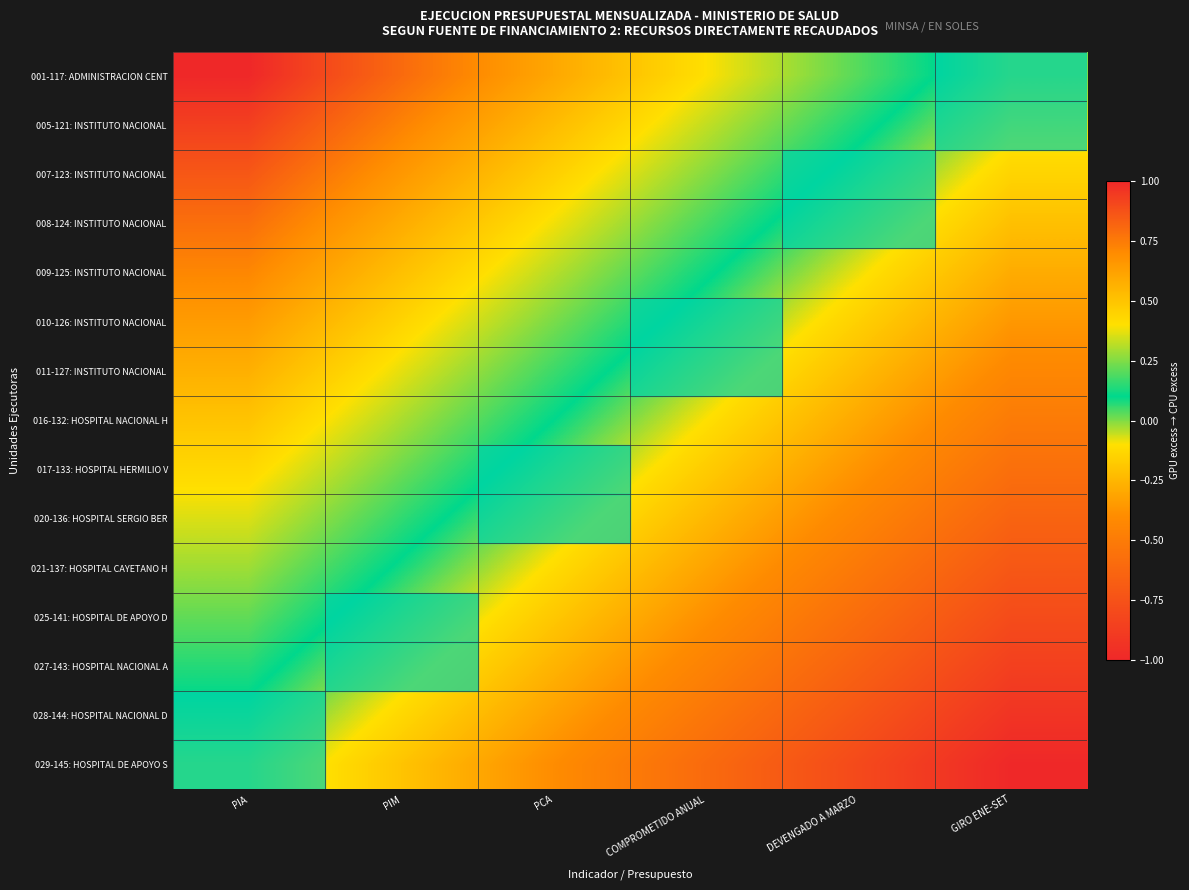

Which has a higher value, GIRO ENE-SET or PIM?

PIM